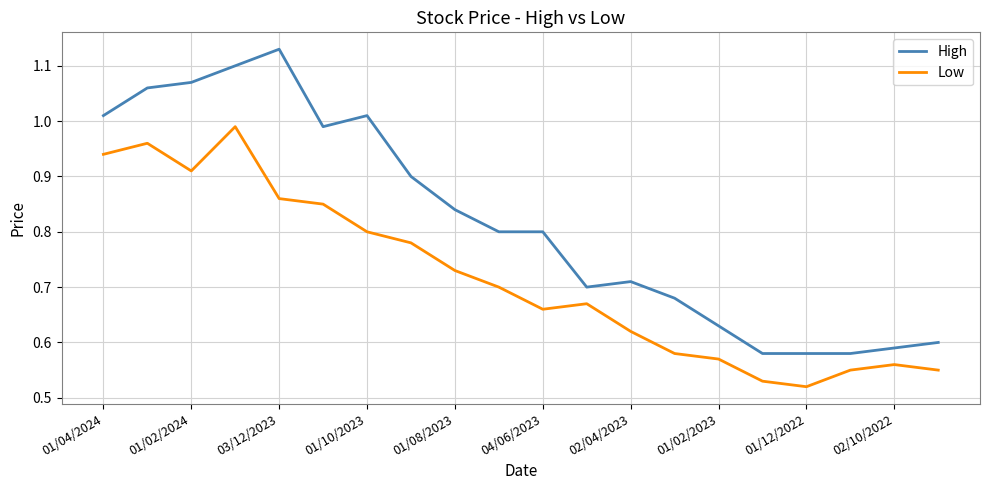

List the series in order of their overall mean, highest first.

High, Low